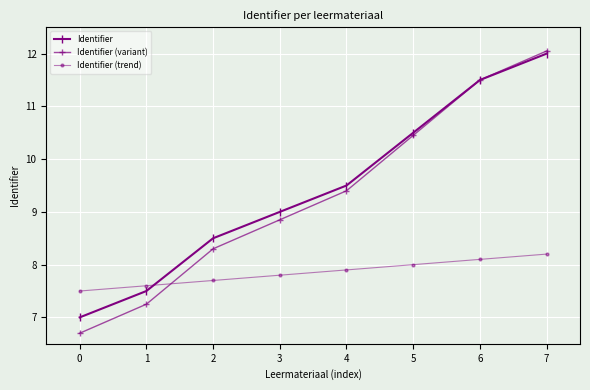

True or false: Identifier and Identifier (trend) cross at least once.

True